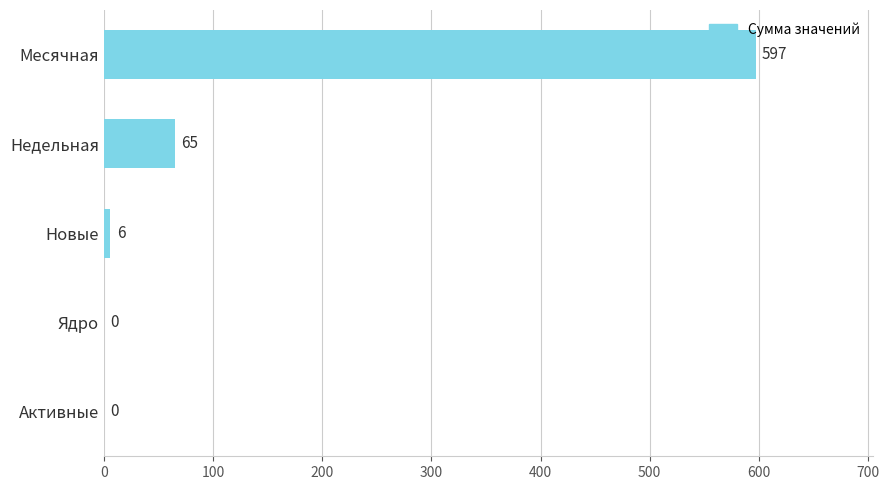

How many positive values are there?

3